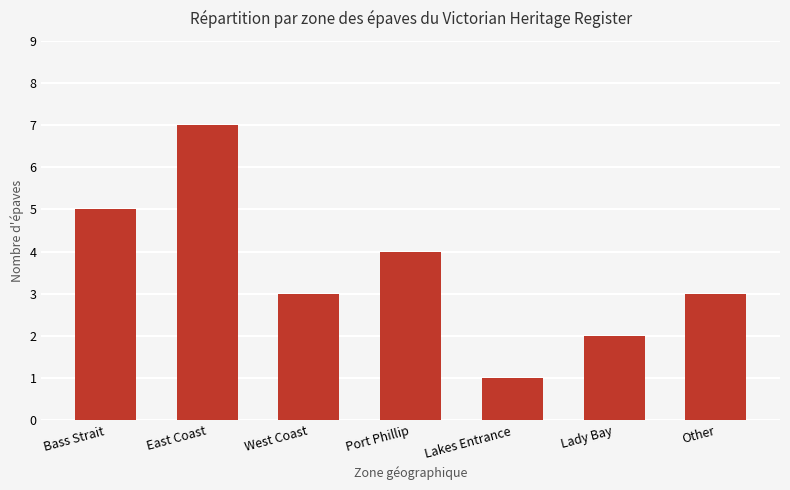

What is the change in value from East Coast to Other?

-4